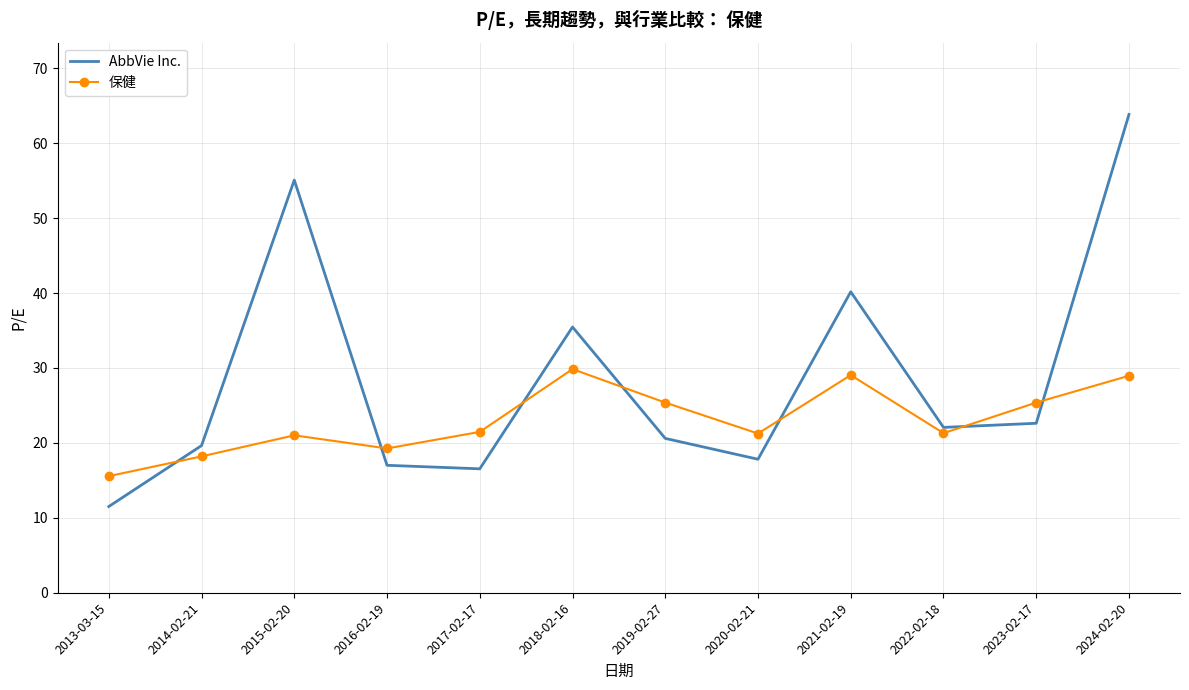

After their last crossing, which series has the higher values: AbbVie Inc. or 保健?

AbbVie Inc.